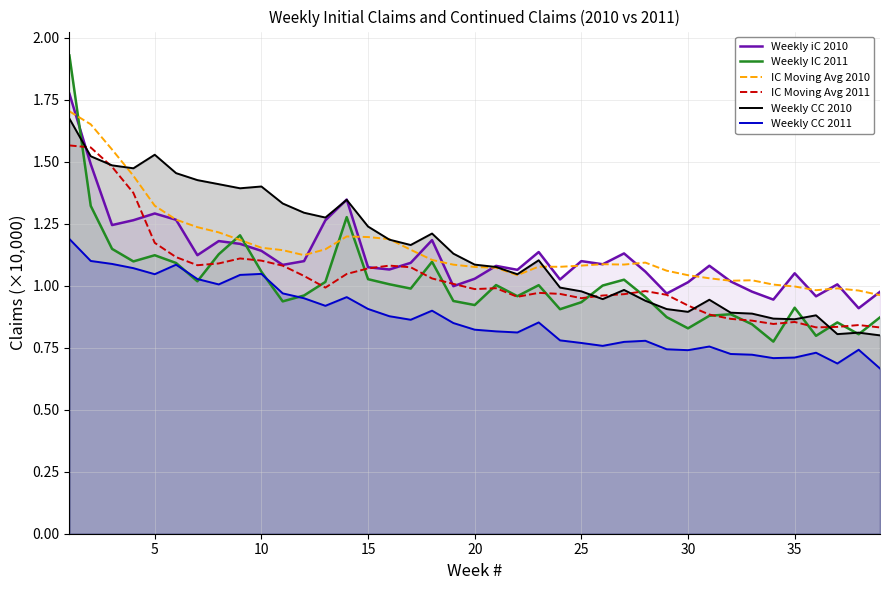

How many interior local peaks does the IC Moving Avg 2011 series have?

7